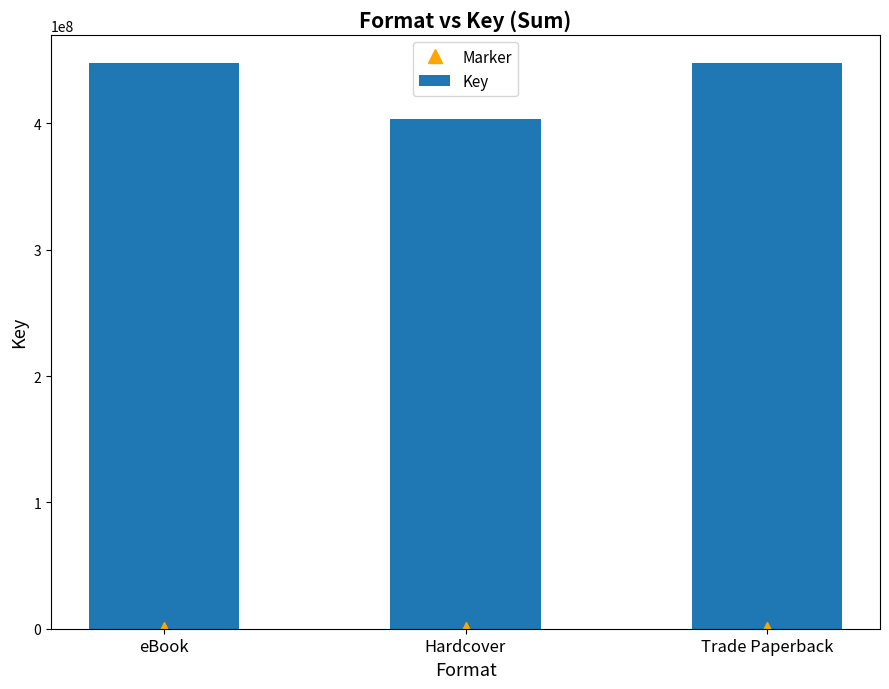

What position from the left is Hardcover?

2